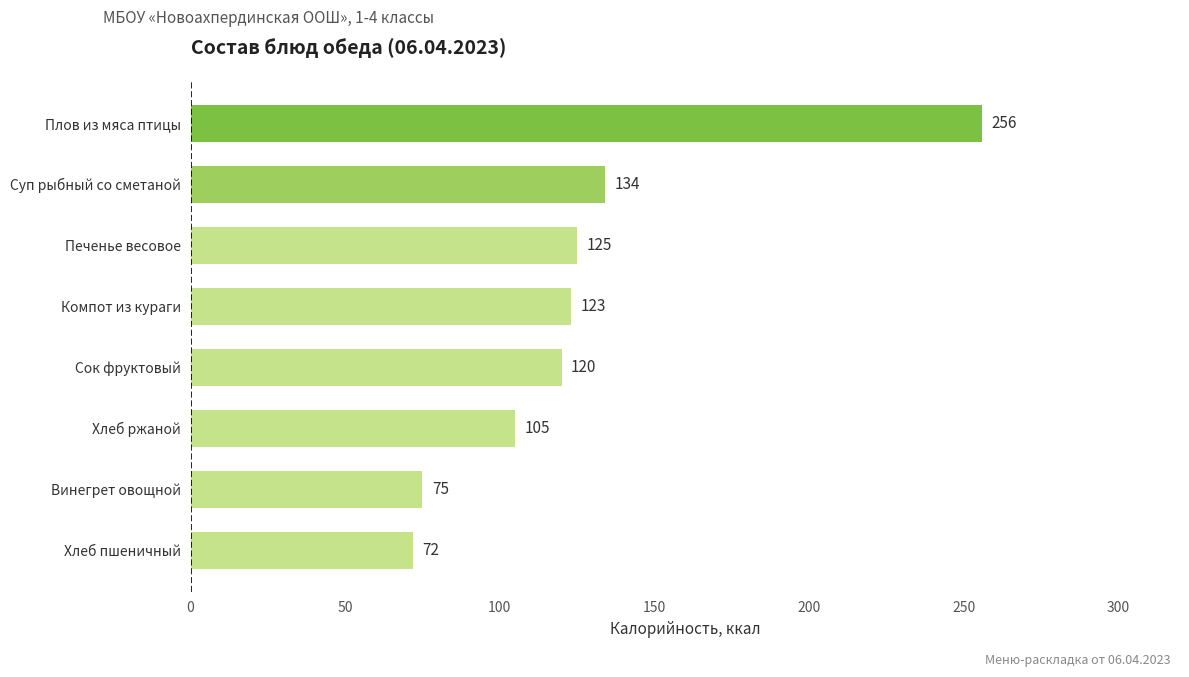

Reading bottom to top, what are all the values shown in this chart?

72	75	105	120	123	125	134	256